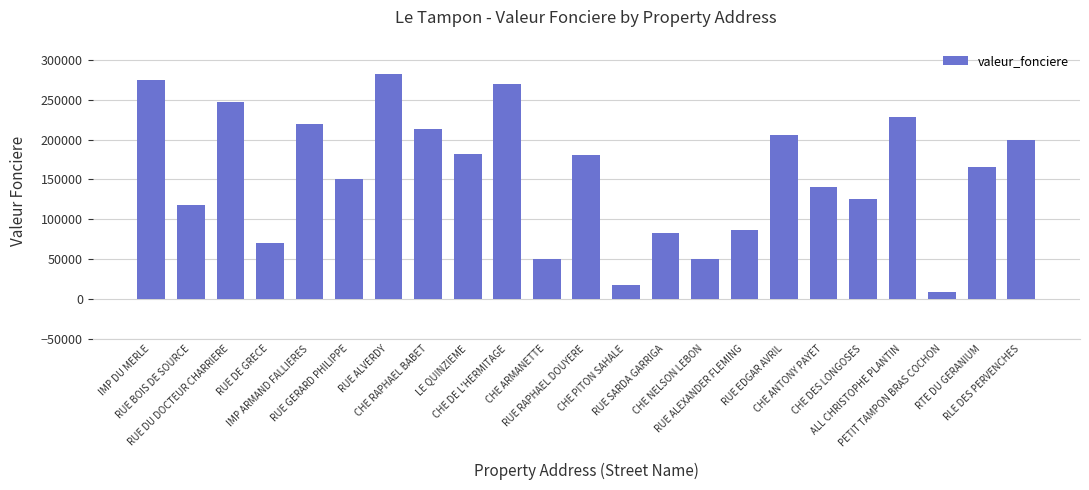

What is the difference between the values at LE QUINZIEME and RTE DU GERANIUM?

16500